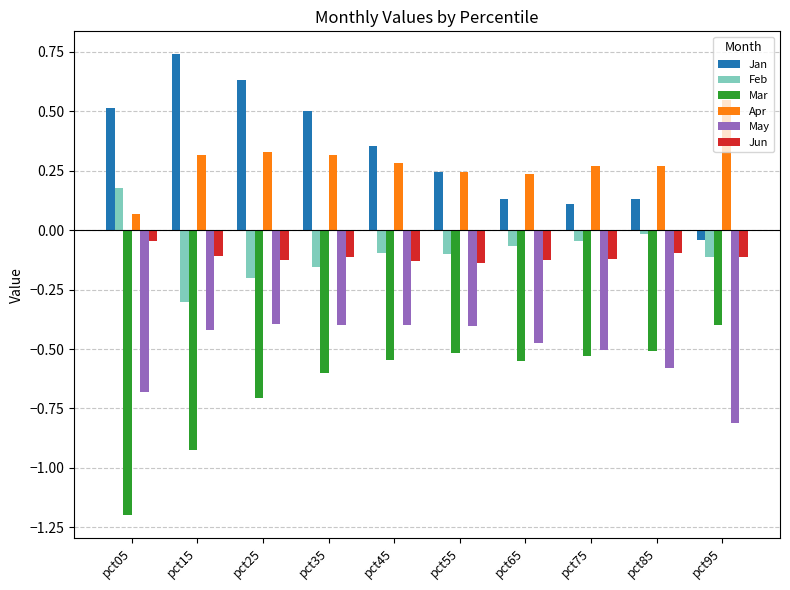

The value of Mar at pct25 is -1.0. True or false?

False